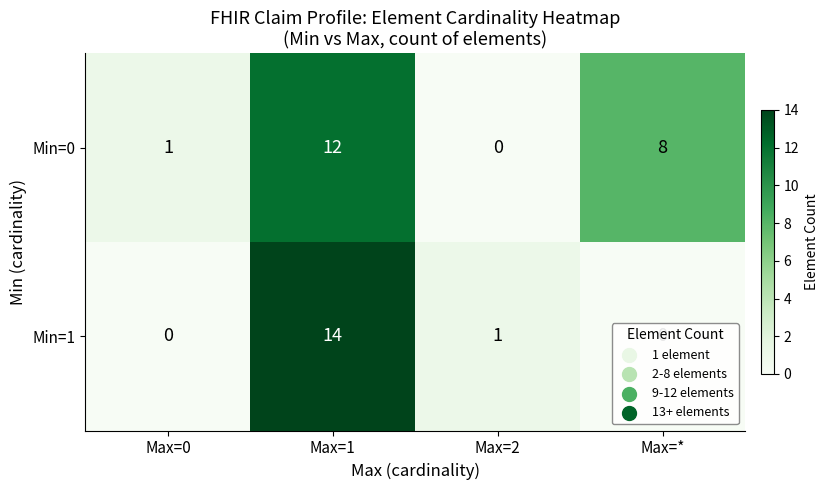

Which label corresponds to the largest value in the chart?

Max=1